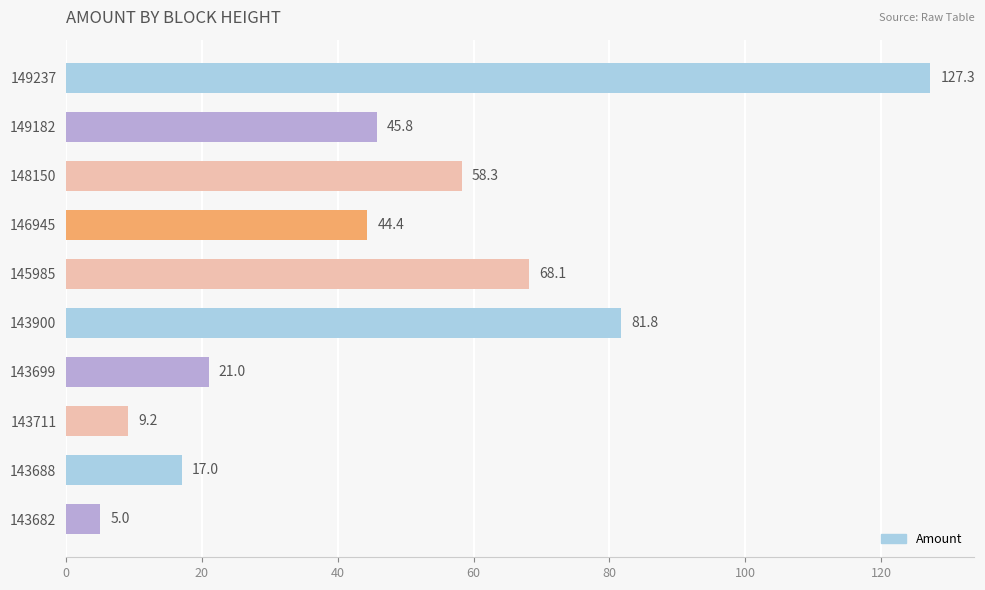

How many data points are less than 45?

5